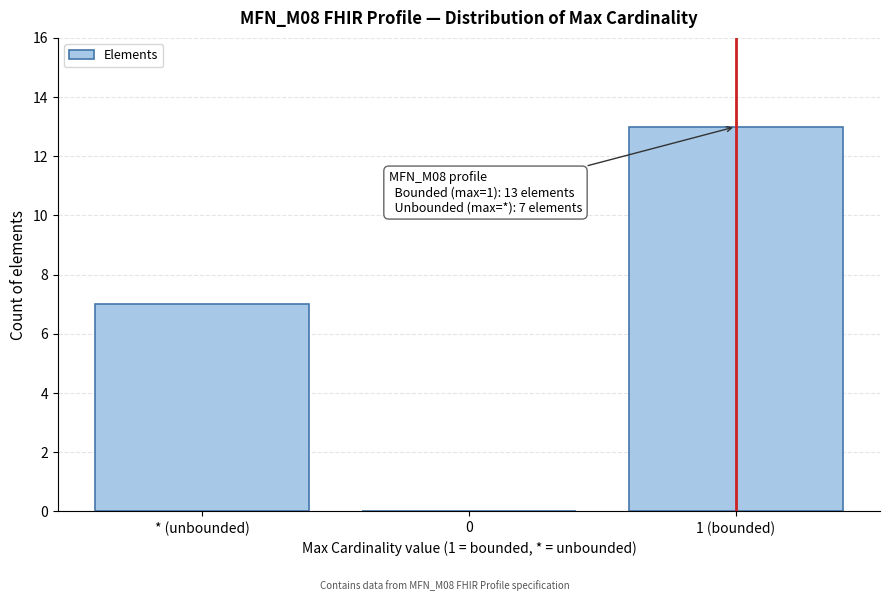

Reading left to right, what are all the values shown in this chart?

* (unbounded)=7	0=0	1 (bounded)=13